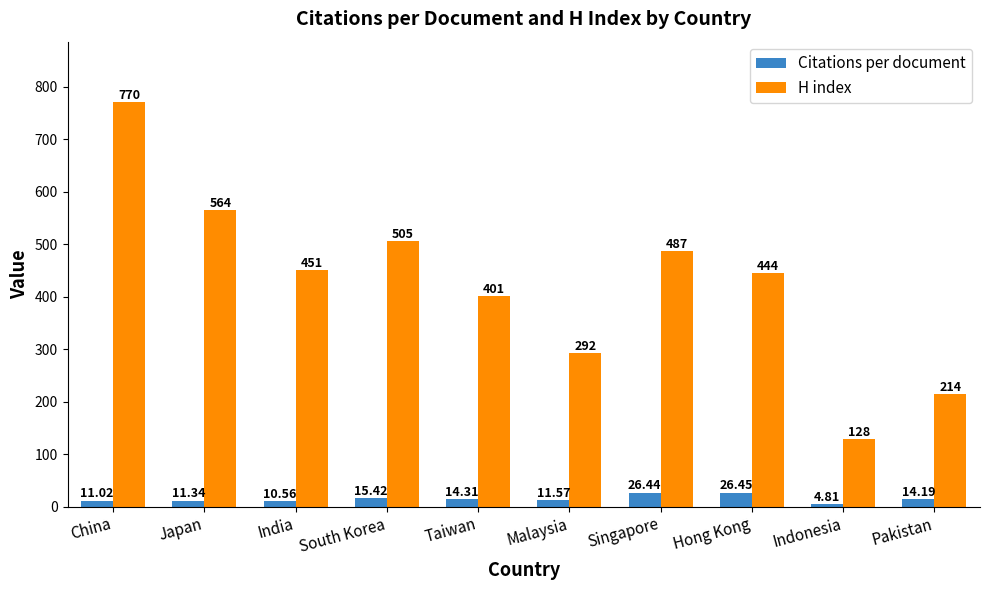

Is the value of Citations per document at South Korea greater than the value of H index at China?

No